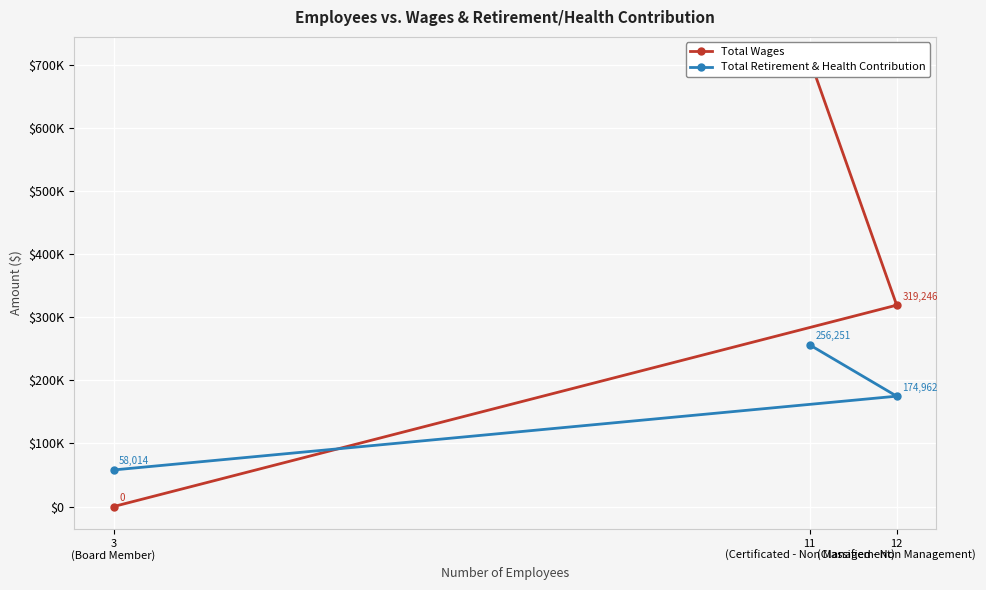

Between 11
(Certificated - Non Management) and 12
(Classified - Non Management), which is larger?

11
(Certificated - Non Management)